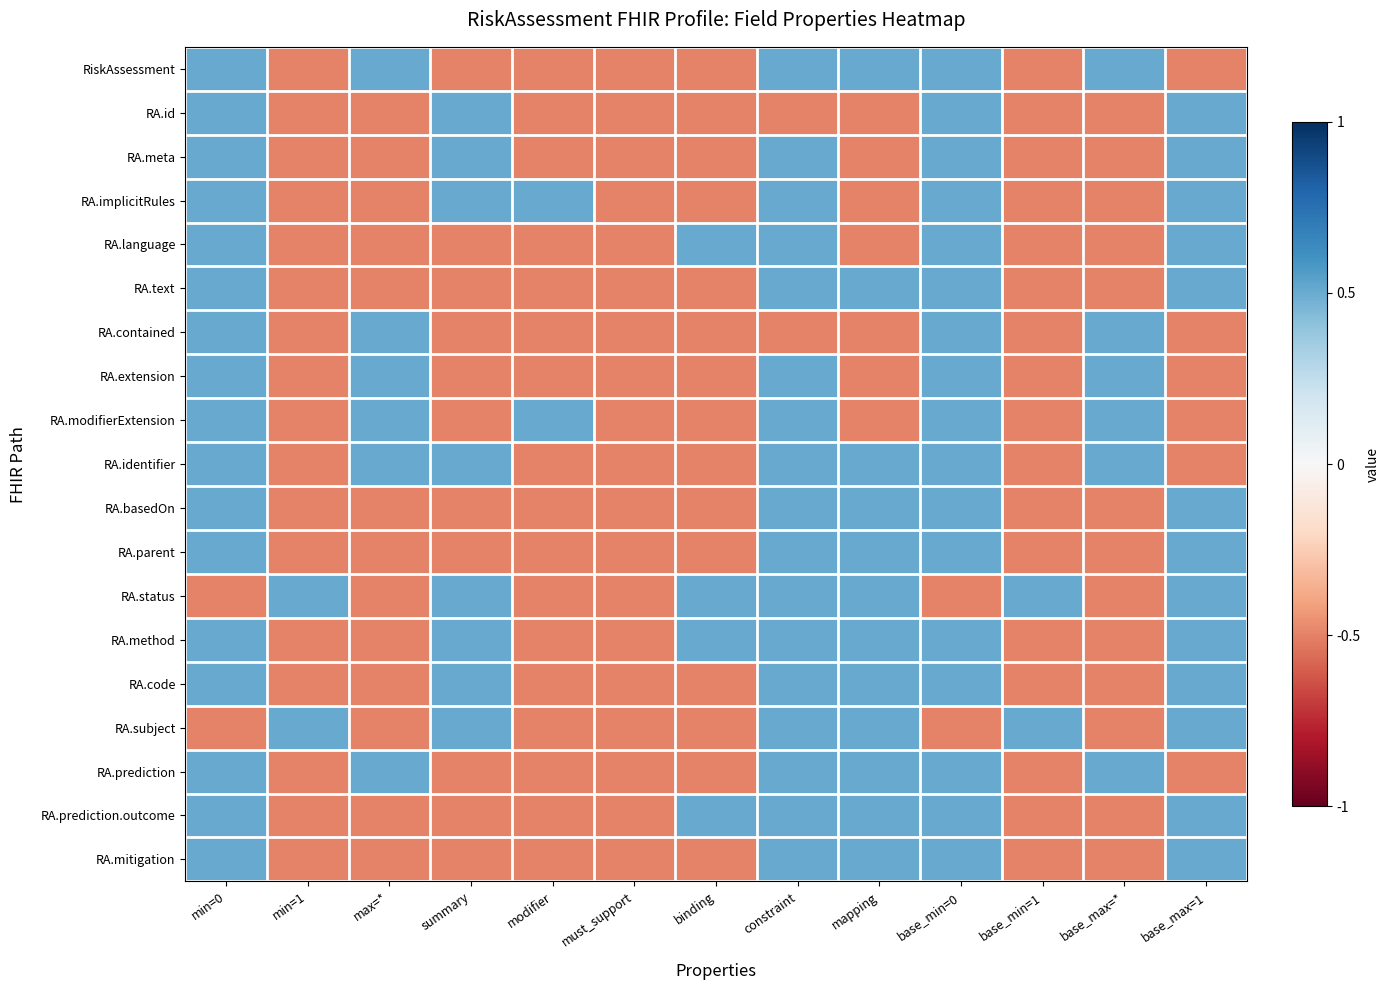

Reading right to left, transcribe all the data shown in this chart.

RiskAssessment: base_max=1=-0.5	base_max=*=0.5	base_min=1=-0.5	base_min=0=0.5	mapping=0.5	constraint=0.5	binding=-0.5	must_support=-0.5	modifier=-0.5	summary=-0.5	max=*=0.5	min=1=-0.5	min=0=0.5
RA.id: base_max=1=0.5	base_max=*=-0.5	base_min=1=-0.5	base_min=0=0.5	mapping=-0.5	constraint=-0.5	binding=-0.5	must_support=-0.5	modifier=-0.5	summary=0.5	max=*=-0.5	min=1=-0.5	min=0=0.5
RA.meta: base_max=1=0.5	base_max=*=-0.5	base_min=1=-0.5	base_min=0=0.5	mapping=-0.5	constraint=0.5	binding=-0.5	must_support=-0.5	modifier=-0.5	summary=0.5	max=*=-0.5	min=1=-0.5	min=0=0.5
RA.implicitRules: base_max=1=0.5	base_max=*=-0.5	base_min=1=-0.5	base_min=0=0.5	mapping=-0.5	constraint=0.5	binding=-0.5	must_support=-0.5	modifier=0.5	summary=0.5	max=*=-0.5	min=1=-0.5	min=0=0.5
RA.language: base_max=1=0.5	base_max=*=-0.5	base_min=1=-0.5	base_min=0=0.5	mapping=-0.5	constraint=0.5	binding=0.5	must_support=-0.5	modifier=-0.5	summary=-0.5	max=*=-0.5	min=1=-0.5	min=0=0.5
RA.text: base_max=1=0.5	base_max=*=-0.5	base_min=1=-0.5	base_min=0=0.5	mapping=0.5	constraint=0.5	binding=-0.5	must_support=-0.5	modifier=-0.5	summary=-0.5	max=*=-0.5	min=1=-0.5	min=0=0.5
RA.contained: base_max=1=-0.5	base_max=*=0.5	base_min=1=-0.5	base_min=0=0.5	mapping=-0.5	constraint=-0.5	binding=-0.5	must_support=-0.5	modifier=-0.5	summary=-0.5	max=*=0.5	min=1=-0.5	min=0=0.5
RA.extension: base_max=1=-0.5	base_max=*=0.5	base_min=1=-0.5	base_min=0=0.5	mapping=-0.5	constraint=0.5	binding=-0.5	must_support=-0.5	modifier=-0.5	summary=-0.5	max=*=0.5	min=1=-0.5	min=0=0.5
RA.modifierExtension: base_max=1=-0.5	base_max=*=0.5	base_min=1=-0.5	base_min=0=0.5	mapping=-0.5	constraint=0.5	binding=-0.5	must_support=-0.5	modifier=0.5	summary=-0.5	max=*=0.5	min=1=-0.5	min=0=0.5
RA.identifier: base_max=1=-0.5	base_max=*=0.5	base_min=1=-0.5	base_min=0=0.5	mapping=0.5	constraint=0.5	binding=-0.5	must_support=-0.5	modifier=-0.5	summary=0.5	max=*=0.5	min=1=-0.5	min=0=0.5
RA.basedOn: base_max=1=0.5	base_max=*=-0.5	base_min=1=-0.5	base_min=0=0.5	mapping=0.5	constraint=0.5	binding=-0.5	must_support=-0.5	modifier=-0.5	summary=-0.5	max=*=-0.5	min=1=-0.5	min=0=0.5
RA.parent: base_max=1=0.5	base_max=*=-0.5	base_min=1=-0.5	base_min=0=0.5	mapping=0.5	constraint=0.5	binding=-0.5	must_support=-0.5	modifier=-0.5	summary=-0.5	max=*=-0.5	min=1=-0.5	min=0=0.5
RA.status: base_max=1=0.5	base_max=*=-0.5	base_min=1=0.5	base_min=0=-0.5	mapping=0.5	constraint=0.5	binding=0.5	must_support=-0.5	modifier=-0.5	summary=0.5	max=*=-0.5	min=1=0.5	min=0=-0.5
RA.method: base_max=1=0.5	base_max=*=-0.5	base_min=1=-0.5	base_min=0=0.5	mapping=0.5	constraint=0.5	binding=0.5	must_support=-0.5	modifier=-0.5	summary=0.5	max=*=-0.5	min=1=-0.5	min=0=0.5
RA.code: base_max=1=0.5	base_max=*=-0.5	base_min=1=-0.5	base_min=0=0.5	mapping=0.5	constraint=0.5	binding=-0.5	must_support=-0.5	modifier=-0.5	summary=0.5	max=*=-0.5	min=1=-0.5	min=0=0.5
RA.subject: base_max=1=0.5	base_max=*=-0.5	base_min=1=0.5	base_min=0=-0.5	mapping=0.5	constraint=0.5	binding=-0.5	must_support=-0.5	modifier=-0.5	summary=0.5	max=*=-0.5	min=1=0.5	min=0=-0.5
RA.prediction: base_max=1=-0.5	base_max=*=0.5	base_min=1=-0.5	base_min=0=0.5	mapping=0.5	constraint=0.5	binding=-0.5	must_support=-0.5	modifier=-0.5	summary=-0.5	max=*=0.5	min=1=-0.5	min=0=0.5
RA.prediction.outcome: base_max=1=0.5	base_max=*=-0.5	base_min=1=-0.5	base_min=0=0.5	mapping=0.5	constraint=0.5	binding=0.5	must_support=-0.5	modifier=-0.5	summary=-0.5	max=*=-0.5	min=1=-0.5	min=0=0.5
RA.mitigation: base_max=1=0.5	base_max=*=-0.5	base_min=1=-0.5	base_min=0=0.5	mapping=0.5	constraint=0.5	binding=-0.5	must_support=-0.5	modifier=-0.5	summary=-0.5	max=*=-0.5	min=1=-0.5	min=0=0.5